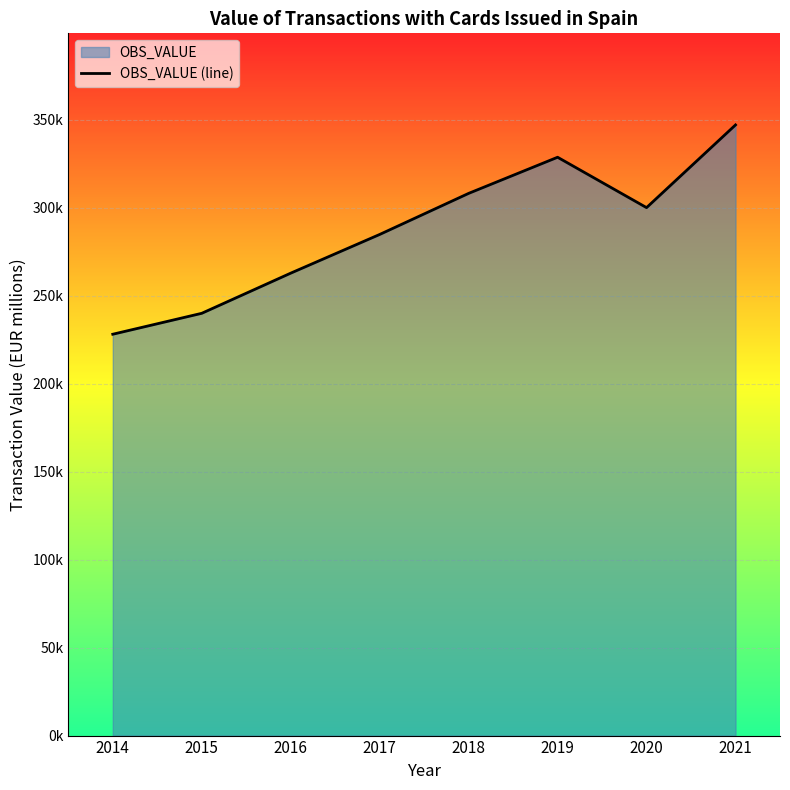

How many interior local peaks (higher than both neighbors) does the data have?

1